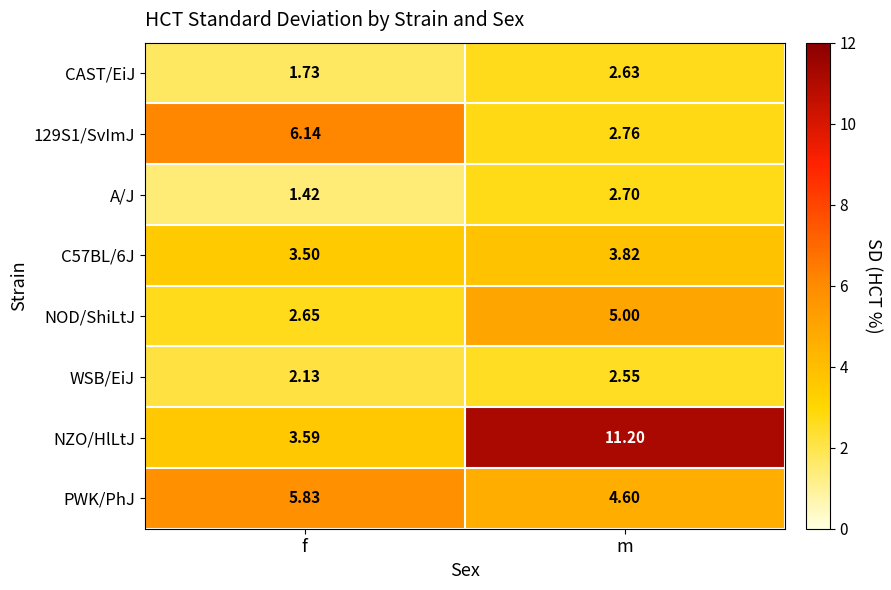

Which series changed the most between f and m?

NZO/HlLtJ